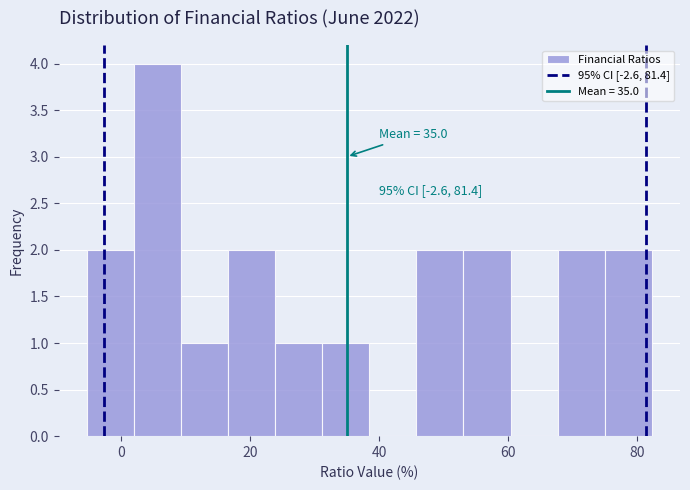

Read against the x-axis, roughly where is the centre of the tallest bar?

6